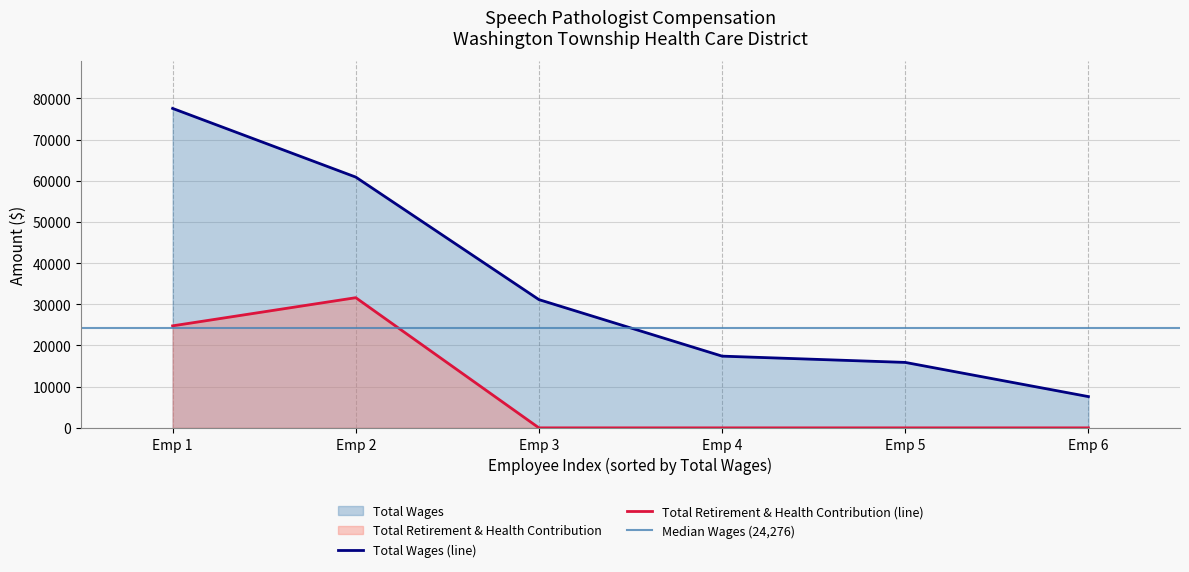

Reading left to right, list all the values displayed in this chart.

Total Wages: 77560	60884	31136	17415	15891	7589
Total Retirement & Health Contribution: 24768	31604	0	0	0	0